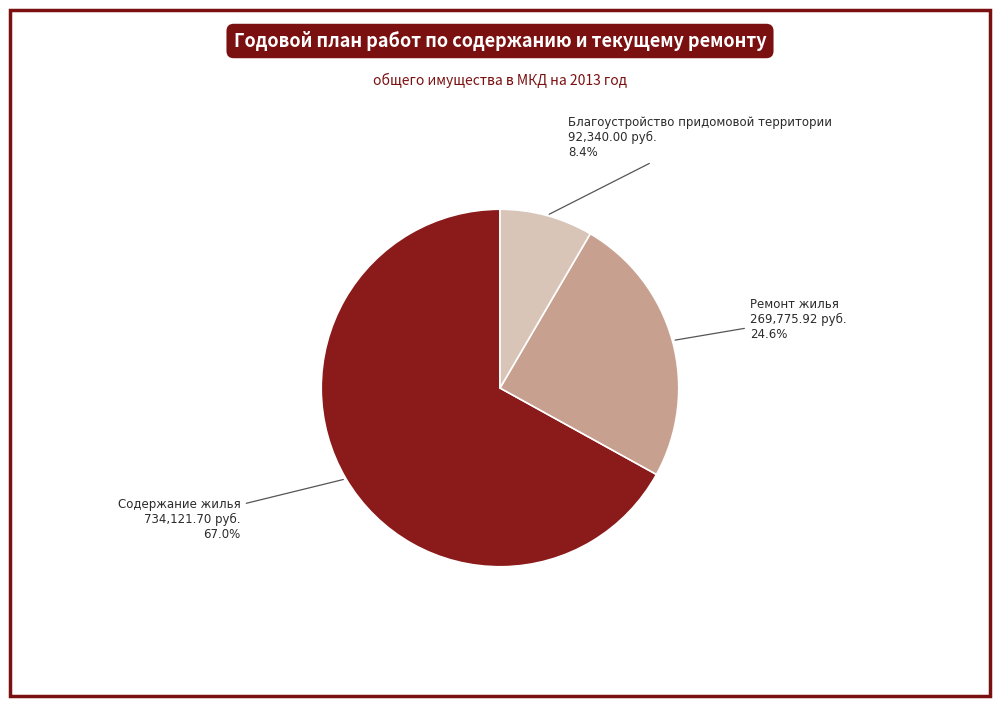

Count the number of slices in the pie.

3